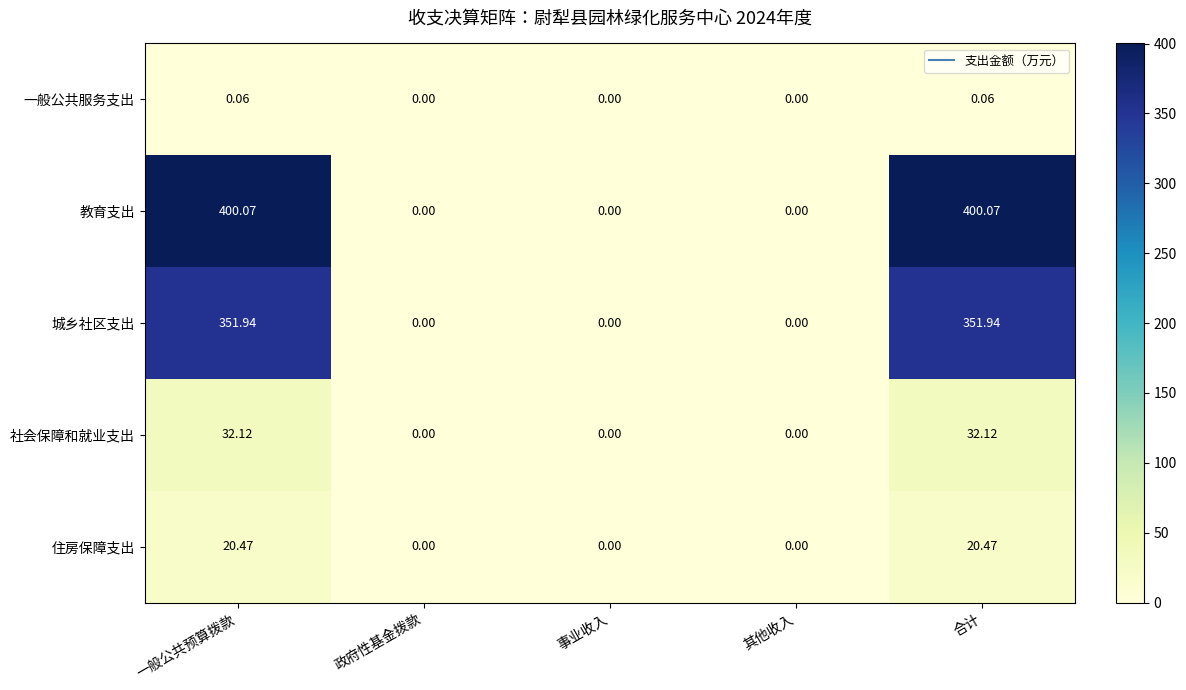

How many series are shown in this chart?

5